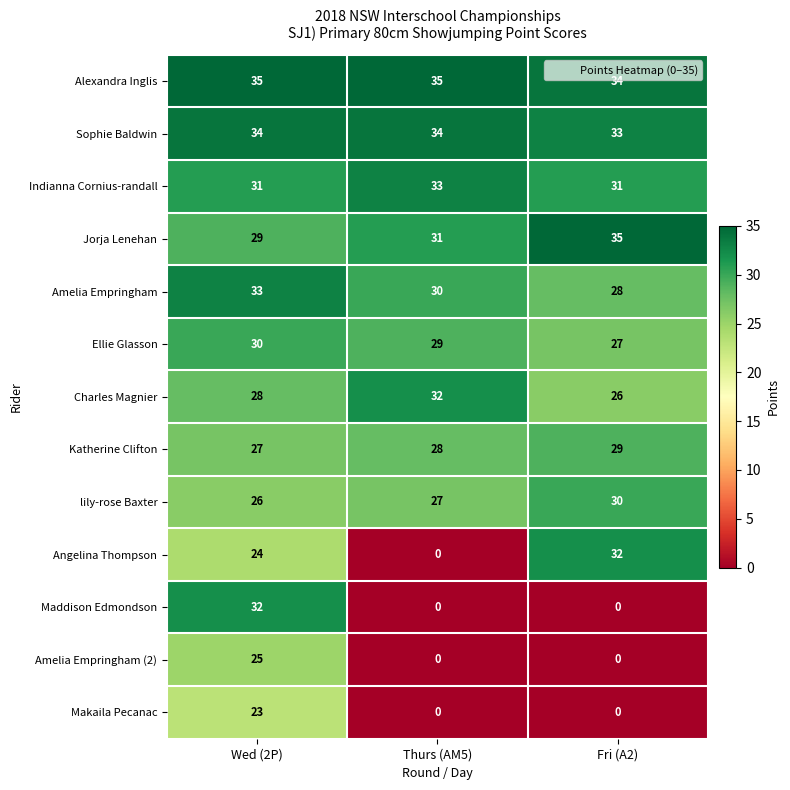

Which series has the largest total across all categories?

Alexandra Inglis